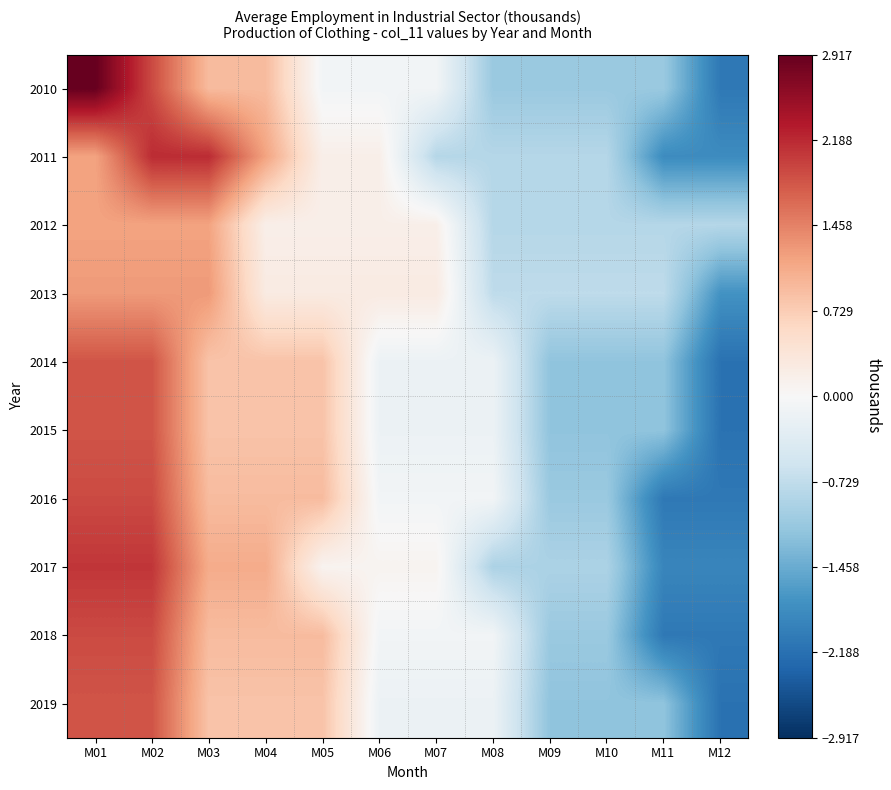

Reading right to left, what are all the values shown in this chart?

2010: M12=-2.1	M11=-1.1	M10=-1.1	M09=-1.1	M08=-1.1	M07=-0.1	M06=-0.1	M05=-0.1	M04=0.9	M03=0.9	M02=1.9	M01=2.9
2011: M12=-1.8	M11=-1.8	M10=-0.8	M09=-0.8	M08=-0.8	M07=-0.8	M06=0.2	M05=0.2	M04=1.2	M03=2.2	M02=2.2	M01=1.2
2012: M12=-0.8	M11=-0.8	M10=-0.8	M09=-0.8	M08=-0.8	M07=0.2	M06=0.2	M05=0.2	M04=0.2	M03=1.2	M02=1.2	M01=1.2
2013: M12=-1.8	M11=-0.8	M10=-0.8	M09=-0.8	M08=-0.8	M07=0.2	M06=0.2	M05=0.2	M04=0.2	M03=1.2	M02=1.2	M01=1.2
2014: M12=-2.2	M11=-1.2	M10=-1.2	M09=-1.2	M08=-0.2	M07=-0.2	M06=-0.2	M05=0.8	M04=0.8	M03=0.8	M02=1.8	M01=1.8
2015: M12=-2.2	M11=-1.2	M10=-1.2	M09=-1.2	M08=-0.2	M07=-0.2	M06=-0.2	M05=0.8	M04=0.8	M03=0.8	M02=1.8	M01=1.8
2016: M12=-2.1	M11=-2.1	M10=-1.1	M09=-1.1	M08=-0.1	M07=-0.1	M06=-0.1	M05=0.9	M04=0.9	M03=0.9	M02=1.9	M01=1.9
2017: M12=-1.9	M11=-1.9	M10=-0.9	M09=-0.9	M08=-0.9	M07=0.1	M06=0.1	M05=0.1	M04=1.1	M03=1.1	M02=2.1	M01=2.1
2018: M12=-2.1	M11=-2.1	M10=-1.1	M09=-1.1	M08=-0.1	M07=-0.1	M06=-0.1	M05=0.9	M04=0.9	M03=0.9	M02=1.9	M01=1.9
2019: M12=-2.2	M11=-1.2	M10=-1.2	M09=-1.2	M08=-0.2	M07=-0.2	M06=-0.2	M05=0.8	M04=0.8	M03=0.8	M02=1.8	M01=1.8